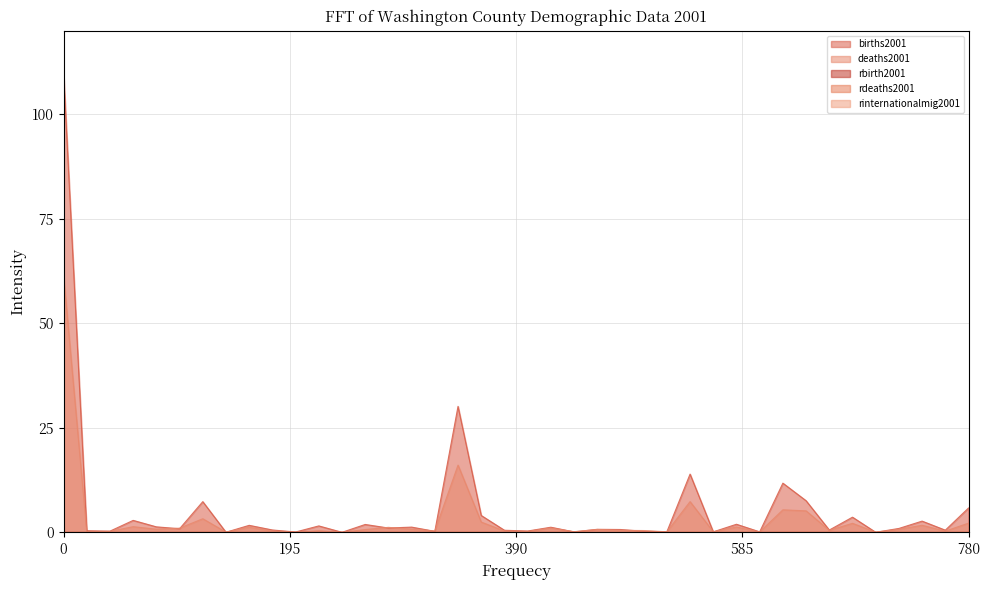

The value of rbirth2001 at Spokane is 0.0. True or false?

True